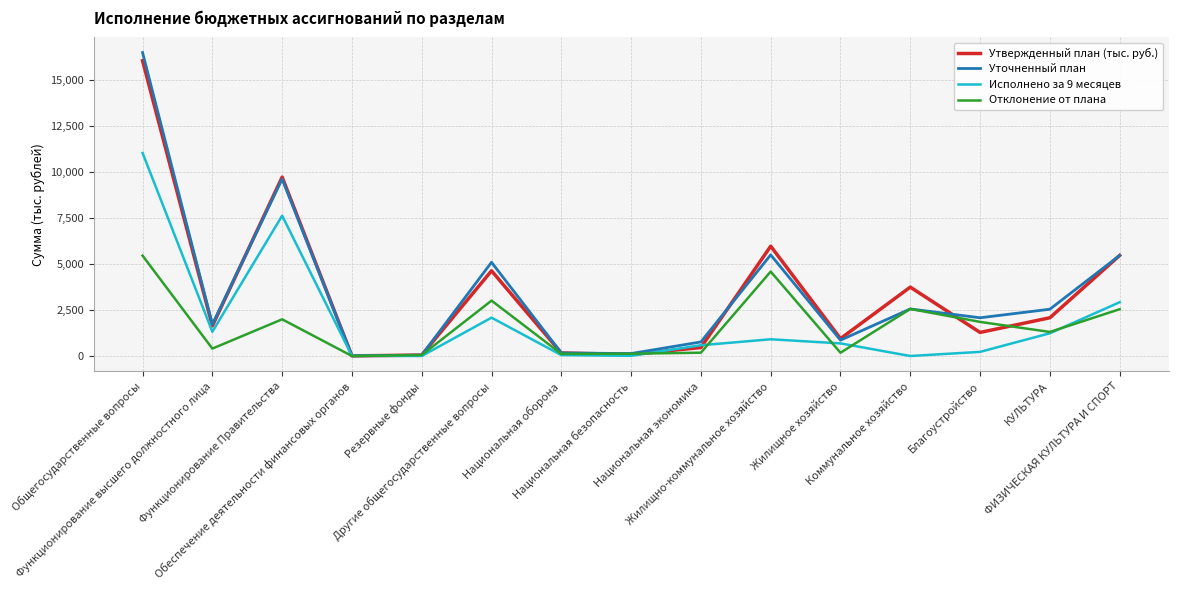

Which series has the largest range (max minus min)?

Уточненный план